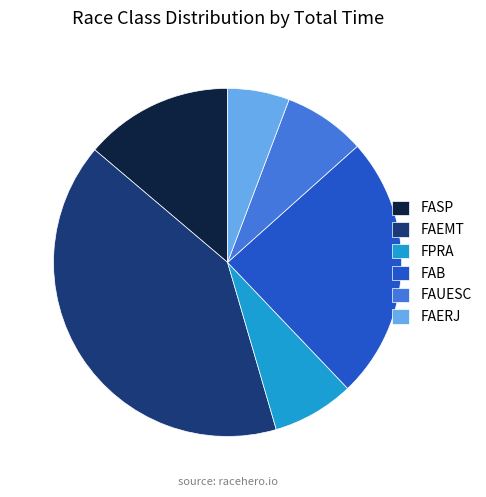

Which slice is the smallest?

FAERJ